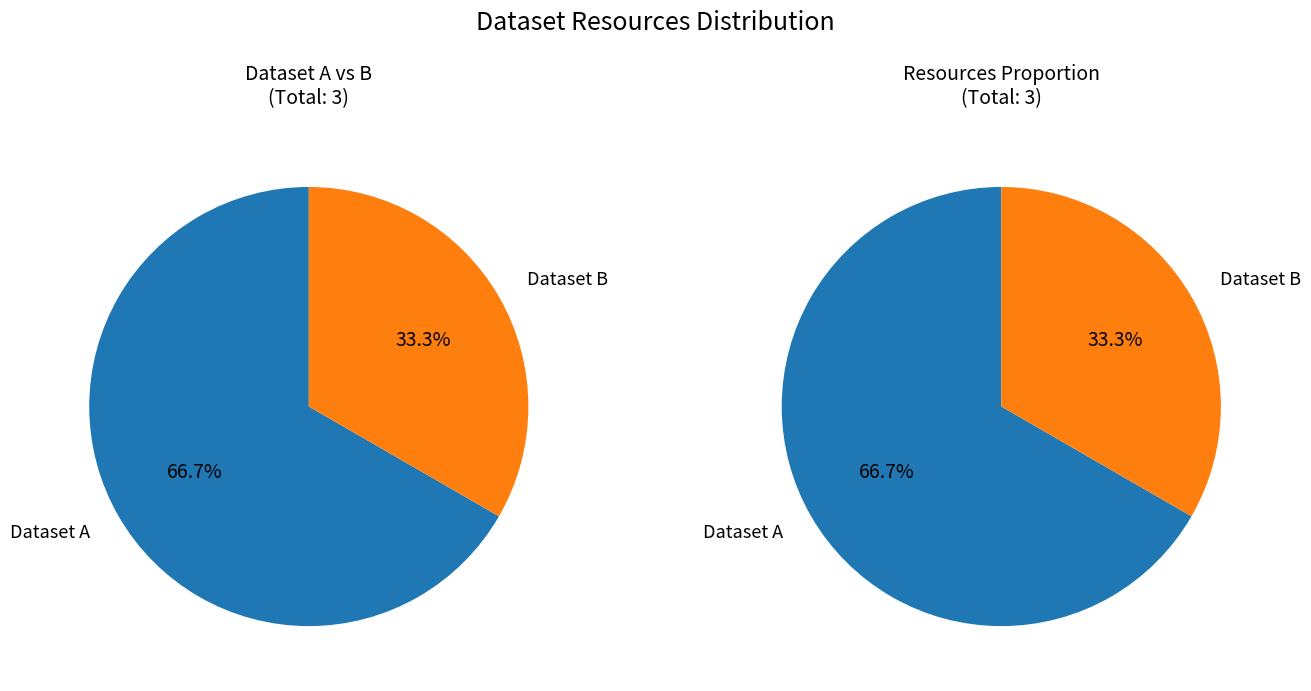

How many slices are in this pie chart?

2